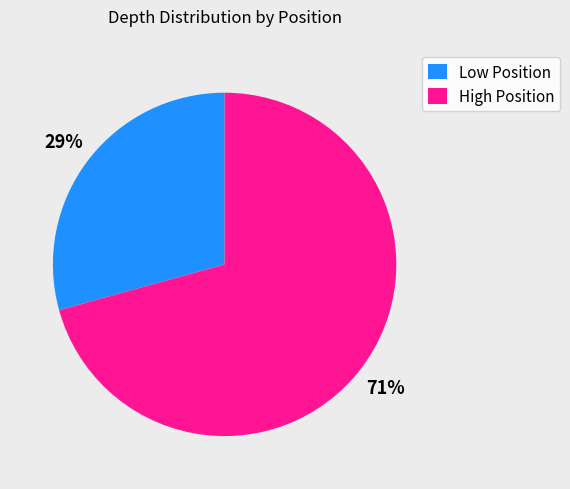

Is there any slice that represents more than half of the pie?

Yes